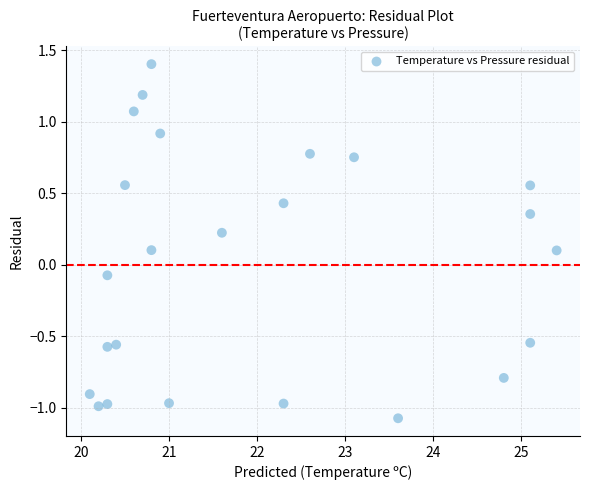

What is the range of Y values (max minus min)?

2.5